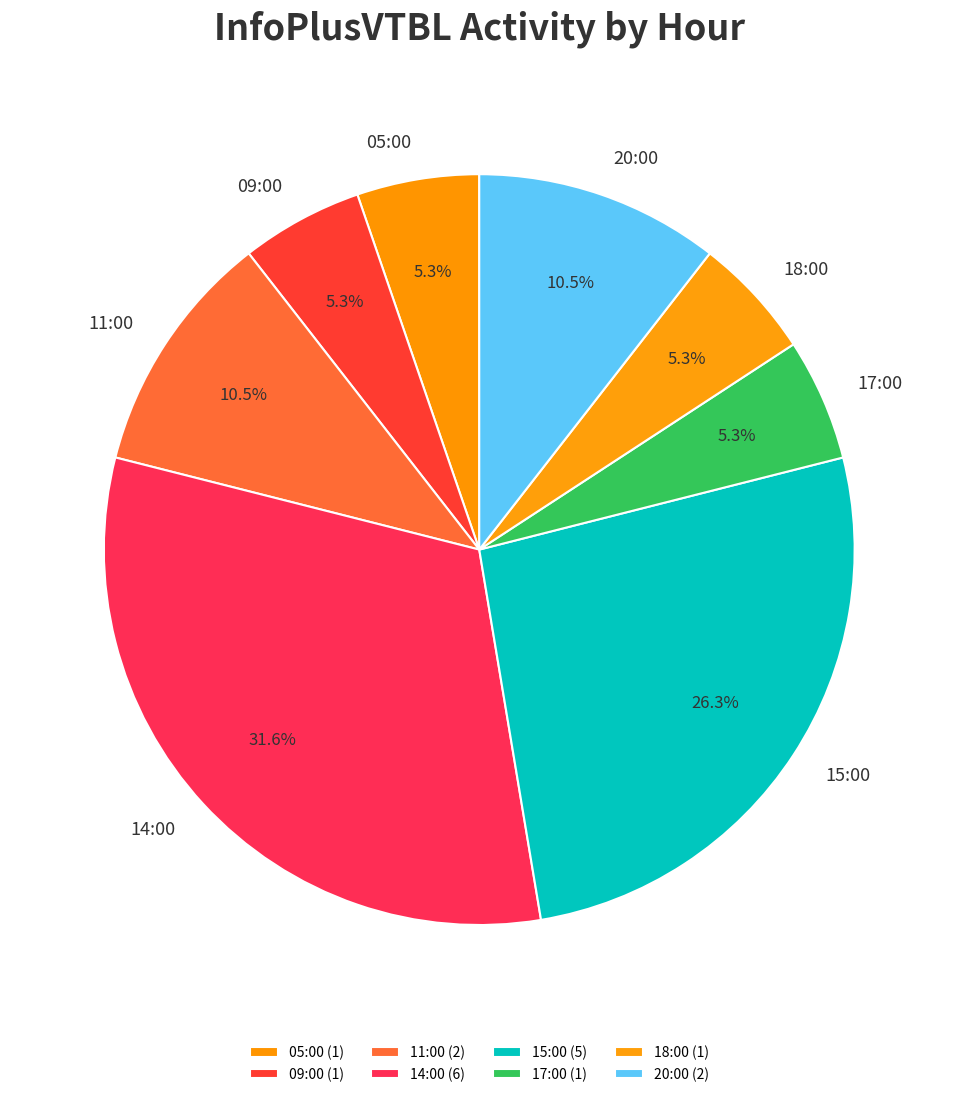

What is the total percentage of 20:00 and 18:00?

15.8%